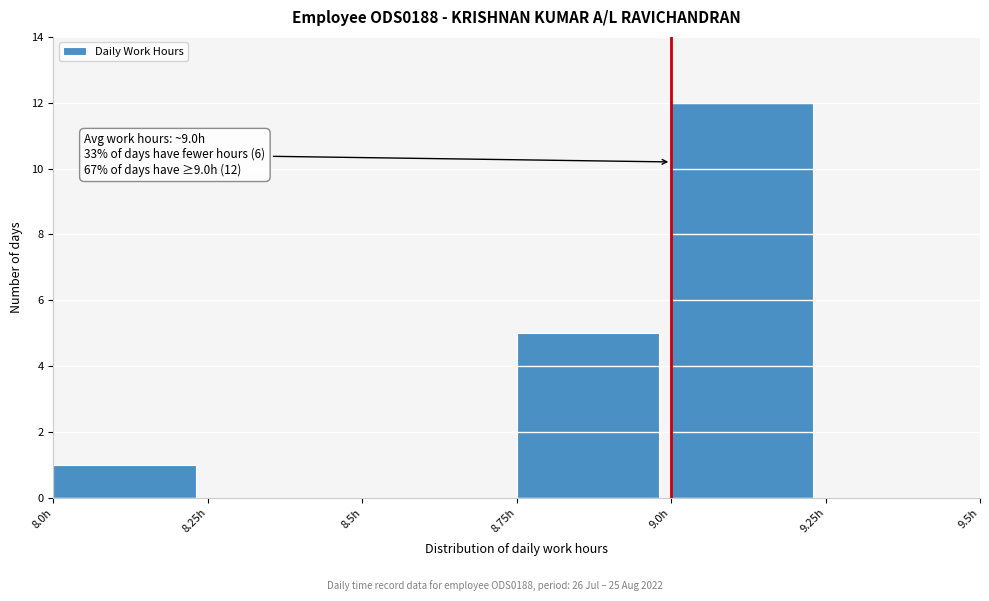

Over which range of the x-axis is the bar tallest?

9.00 to 9.25